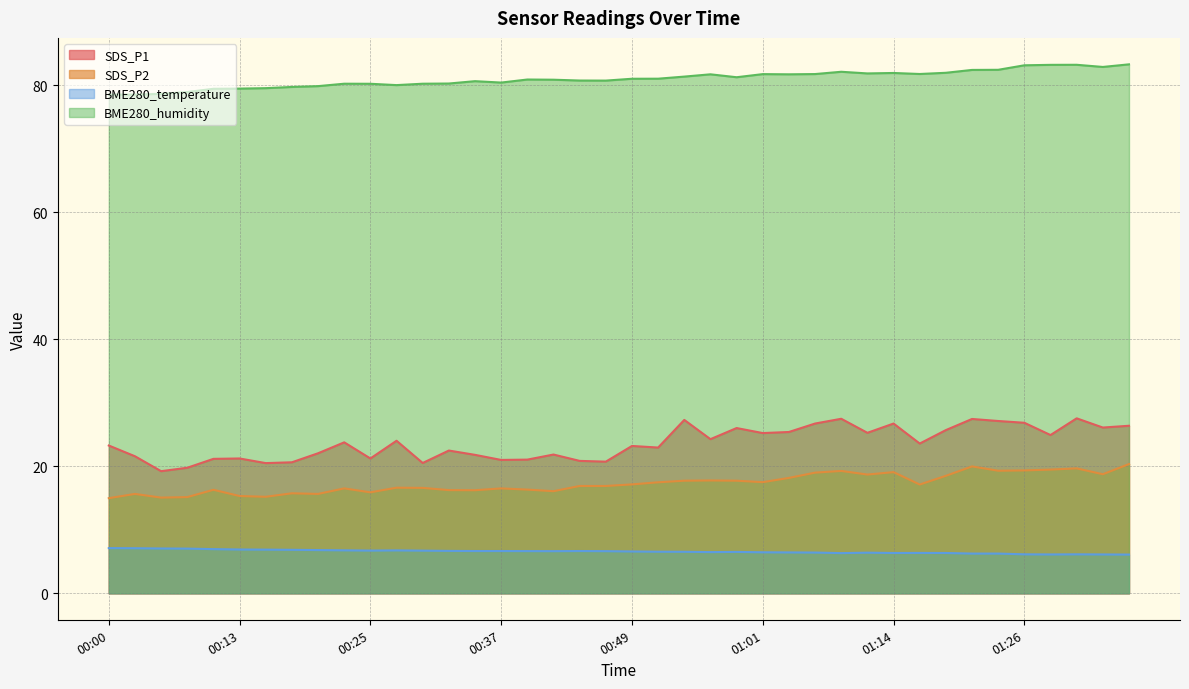

Reading left to right, extract all data points from this chart.

SDS_P1: 23.3	21.6	19.2	19.8	21.2	21.2	20.5	20.6	22.1	23.8	21.2	24.0	20.5	22.5	21.8	21.0	21.1	21.9	20.9	20.7	23.2	22.9	27.3	24.3	26.0	25.2	25.4	26.7	27.5	25.3	26.7	23.6	25.7	27.4	27.1	26.9	24.9	27.6	26.1	26.4
SDS_P2: 15.0	15.7	15.1	15.2	16.3	15.3	15.2	15.8	15.7	16.5	15.9	16.6	16.6	16.2	16.2	16.5	16.3	16.1	16.9	16.9	17.1	17.5	17.7	17.8	17.7	17.5	18.2	19.0	19.3	18.7	19.1	17.1	18.5	20.0	19.3	19.4	19.5	19.7	18.8	20.4
BME280_temperature: 7.1	7.1	7.1	7.0	7.0	6.9	6.9	6.8	6.8	6.8	6.7	6.8	6.7	6.7	6.7	6.7	6.7	6.6	6.7	6.6	6.6	6.5	6.5	6.5	6.5	6.5	6.4	6.4	6.3	6.4	6.3	6.4	6.3	6.3	6.3	6.1	6.1	6.1	6.1	6.1
BME280_humidity: 78.5	78.5	78.6	78.9	79.4	79.5	79.5	79.7	79.8	80.2	80.2	80.0	80.2	80.3	80.6	80.4	80.9	80.9	80.7	80.7	81.0	81.0	81.3	81.7	81.2	81.7	81.7	81.8	82.1	81.8	81.9	81.8	82.0	82.4	82.4	83.1	83.2	83.2	82.9	83.3